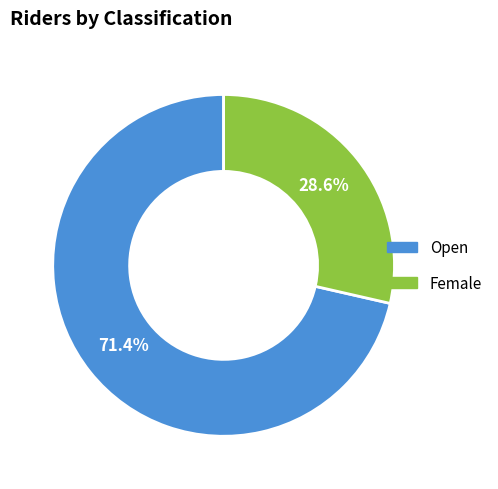

To the nearest percent, what is the average slice percentage?

50%